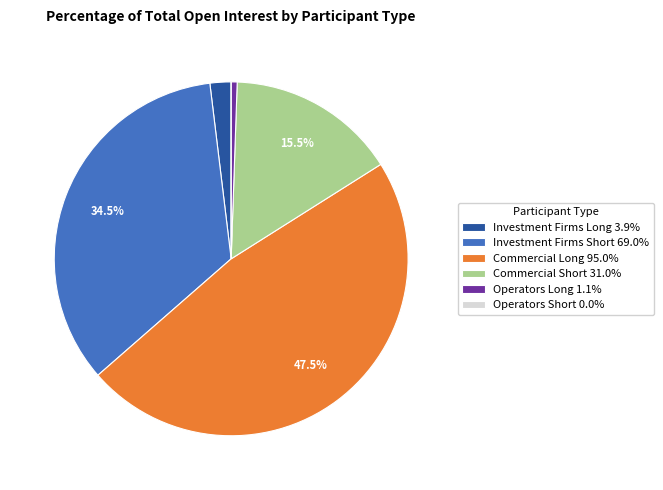

Which has a higher value, Operators Long or Investment Firms Short?

Investment Firms Short